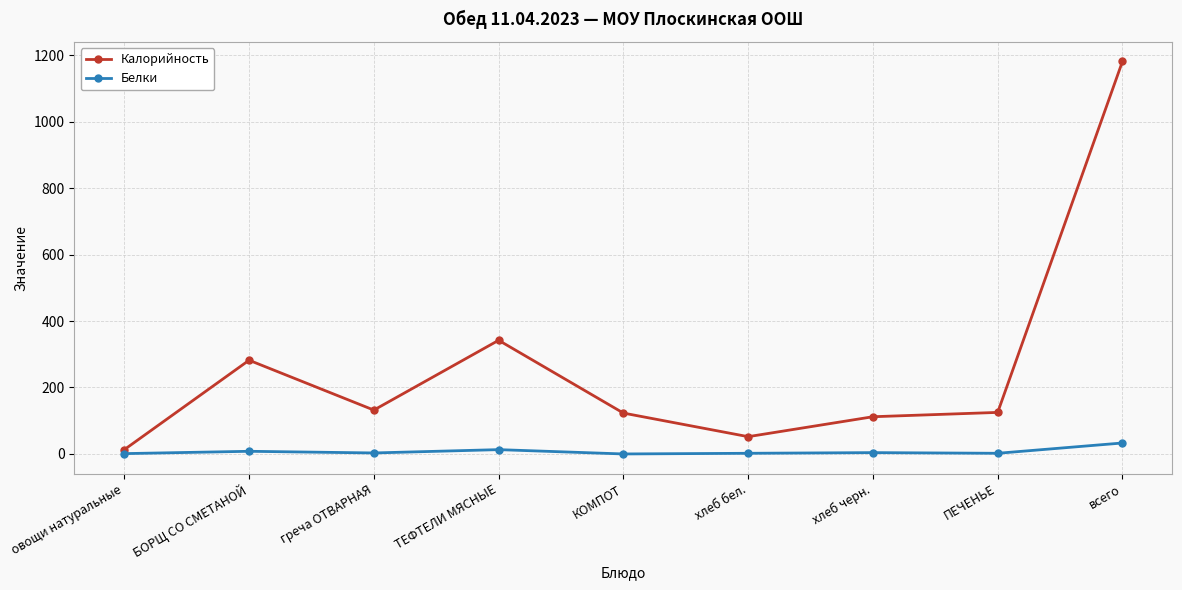

Is the value of Калорийность at греча ОТВАРНАЯ greater than the value of Белки at ПЕЧЕНЬЕ?

Yes